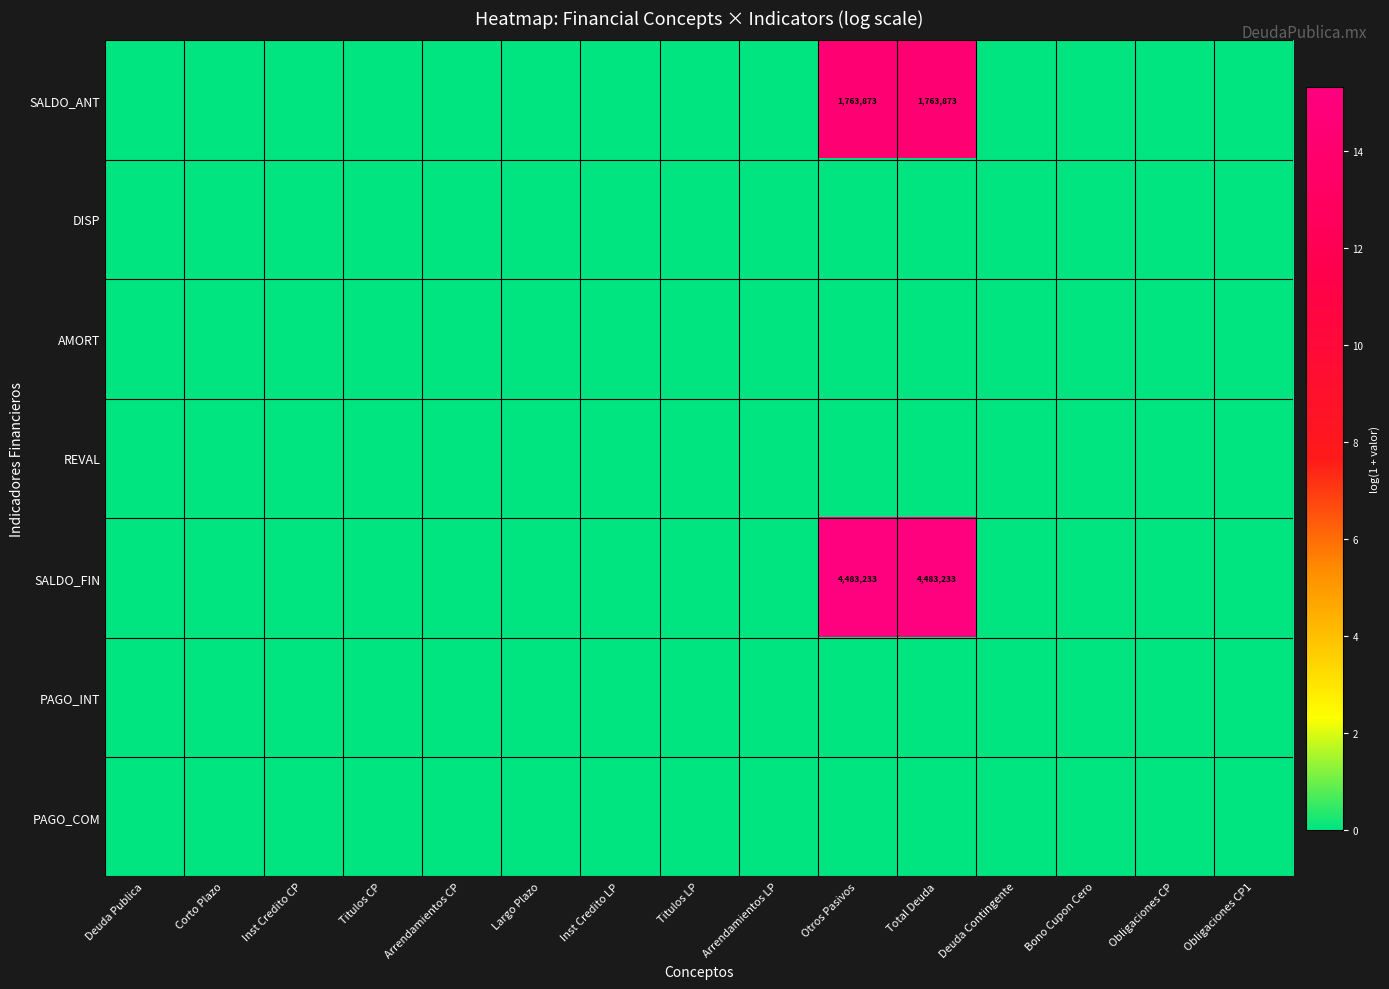

Which series changed the most between Largo Plazo and Bono Cupon Cero?

SALDO_ANT